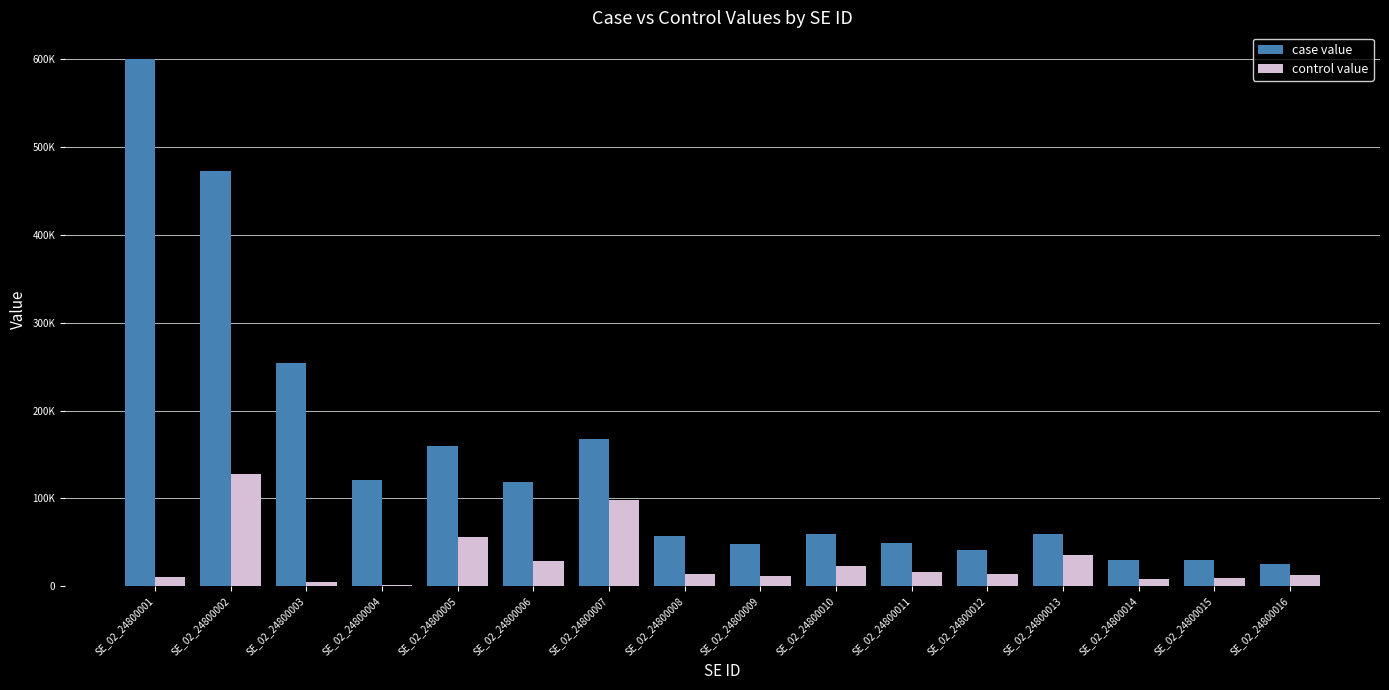

What are all the series names shown in the legend?

case value, control value